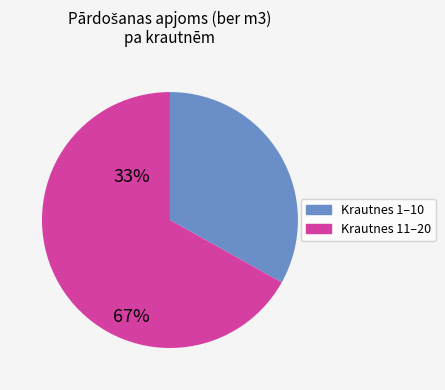

Rank the categories by value from lowest to highest.

Krautnes 1–10, Krautnes 11–20